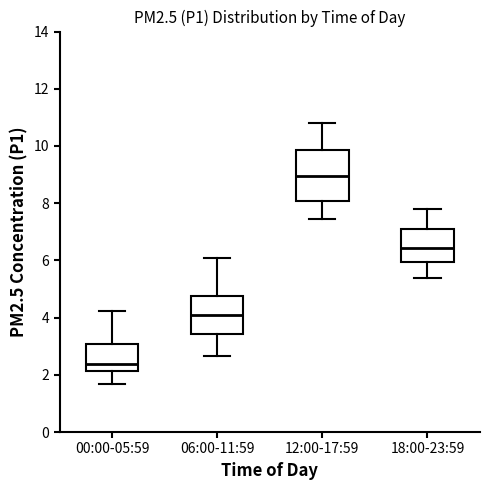

Reading left to right, transcribe this box plot: for each box, give where its median line is, the range the box spans, and where its two whiskers end, as read against the y-axis. The values are not printed on the chart, so give them approximately, as read against the axis.

00:00-05:59: median 2.4, box 2.2 to 3.0, whiskers 1.6 to 4.2
06:00-11:59: median 4.0, box 3.4 to 4.8, whiskers 2.6 to 6.2
12:00-17:59: median 9.0, box 8.0 to 9.8, whiskers 7.4 to 10.8
18:00-23:59: median 6.4, box 6.0 to 7.2, whiskers 5.4 to 7.8